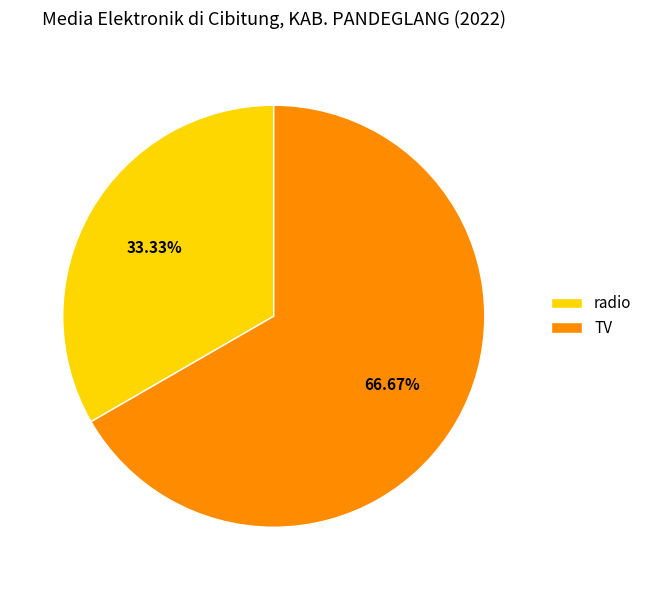

Combined, what portion of the pie is radio and TV?

100.0%